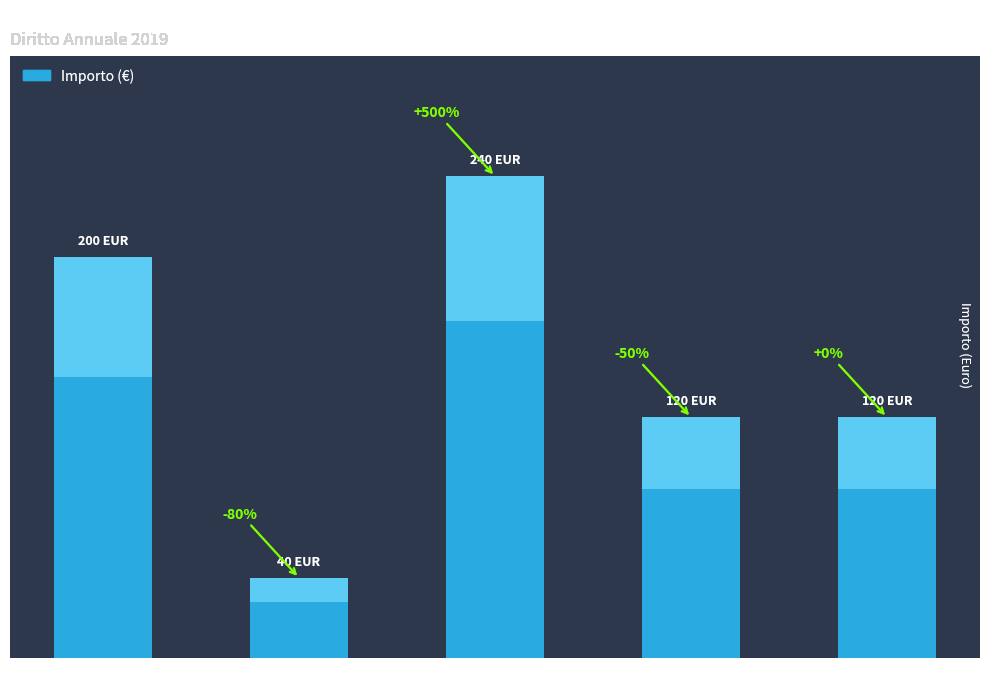

Are the bars grouped side by side (vs. stacked)?

No